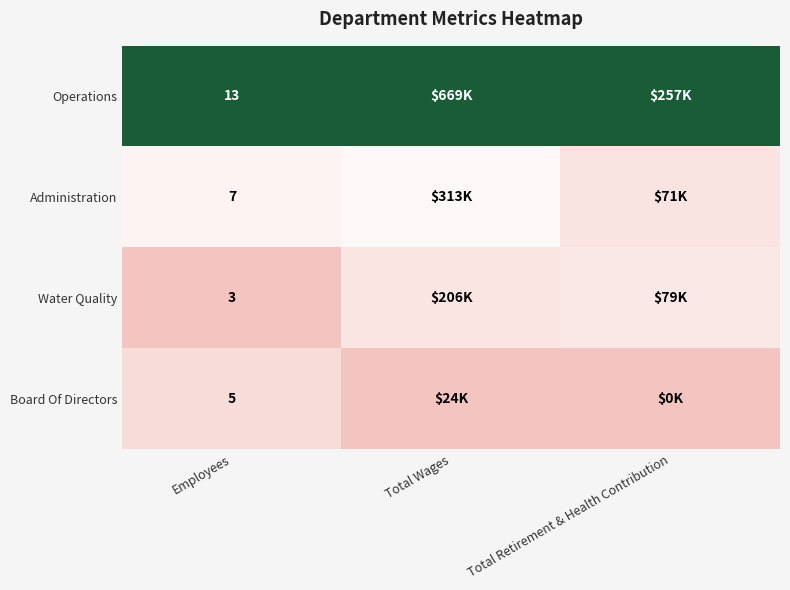

Rank the series at Employees from lowest to highest value.

Water Quality, Board Of Directors, Administration, Operations